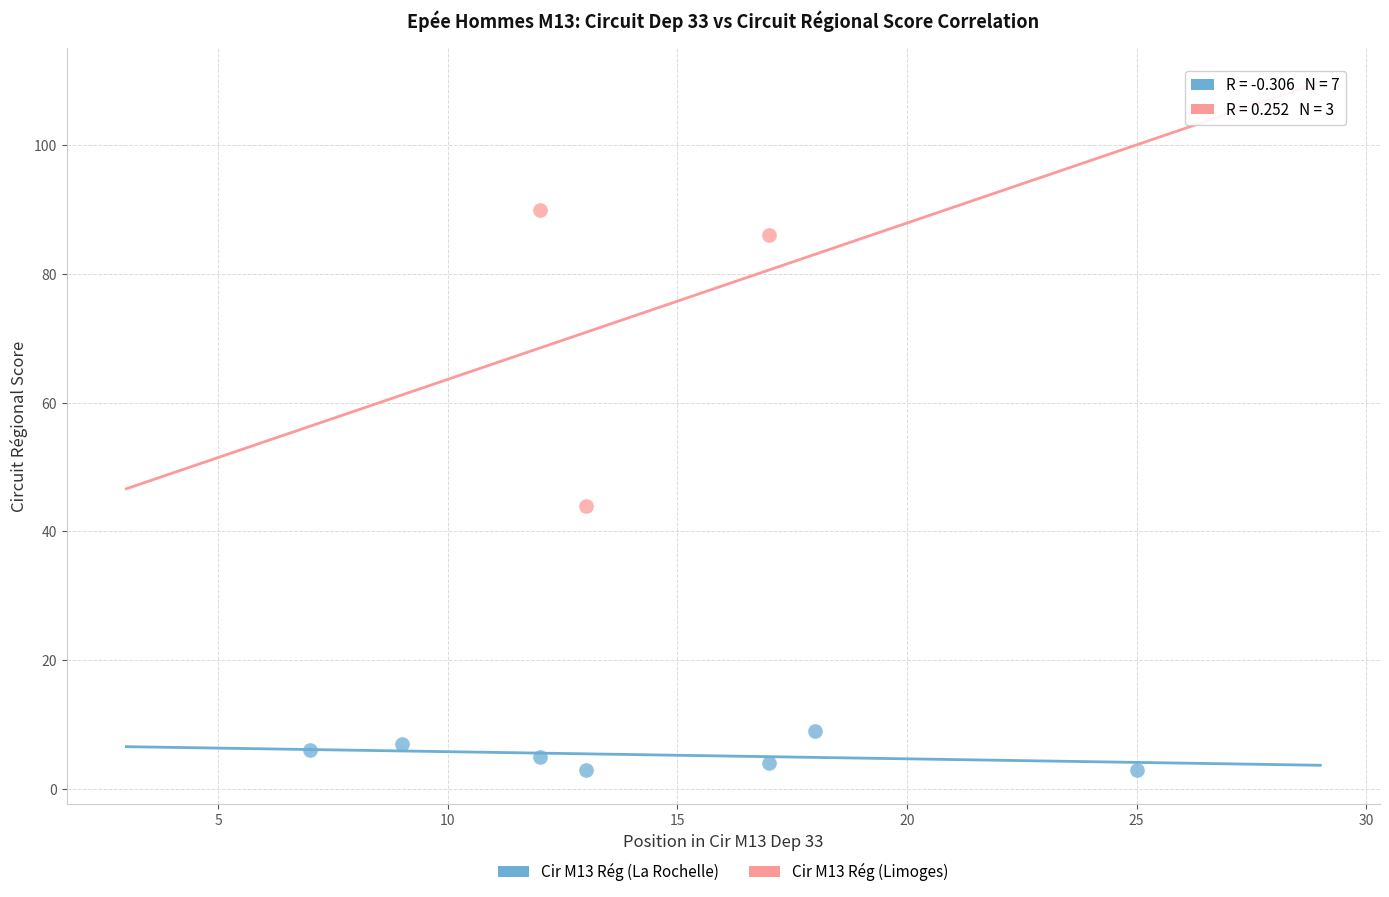

Which series contains the lowest Y value?

Cir M13 Rég (La Rochelle)